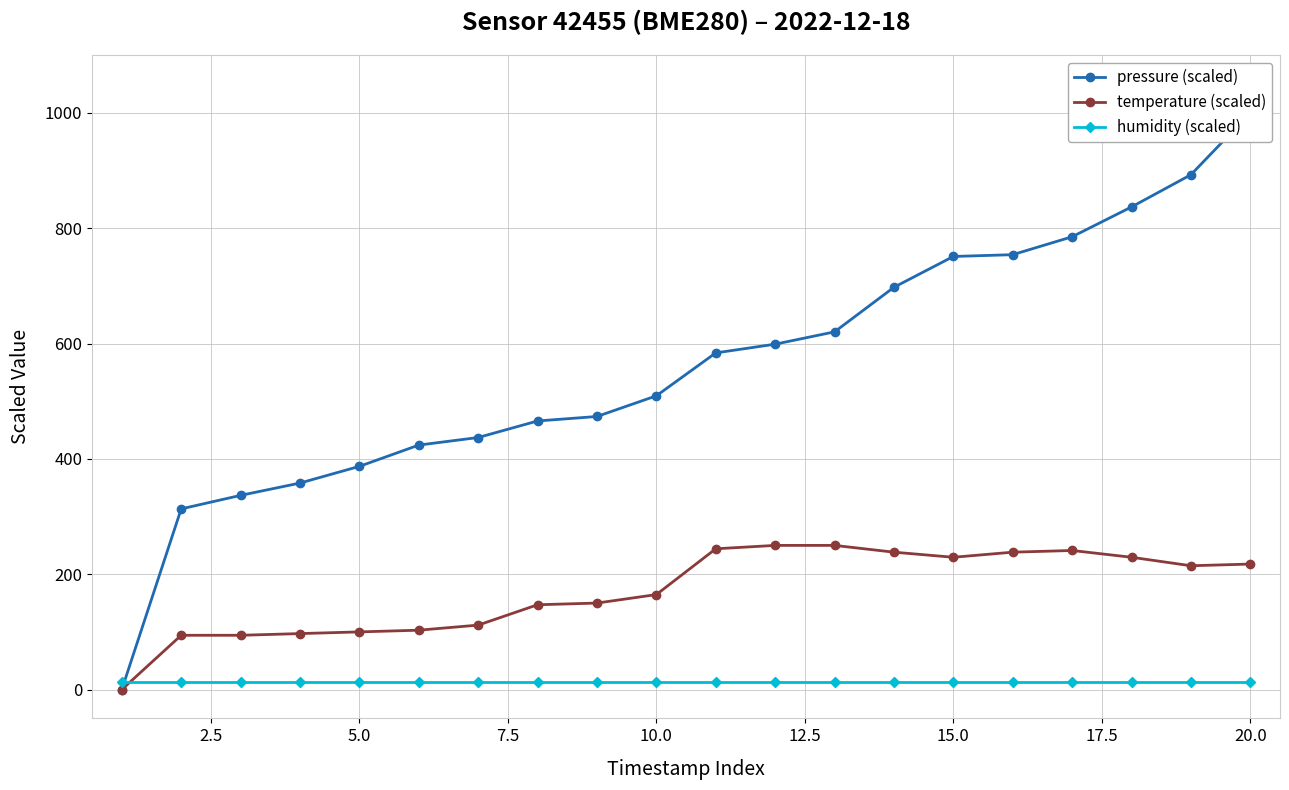

The value of temperature (scaled) at 15.0 is 96.5. True or false?

False